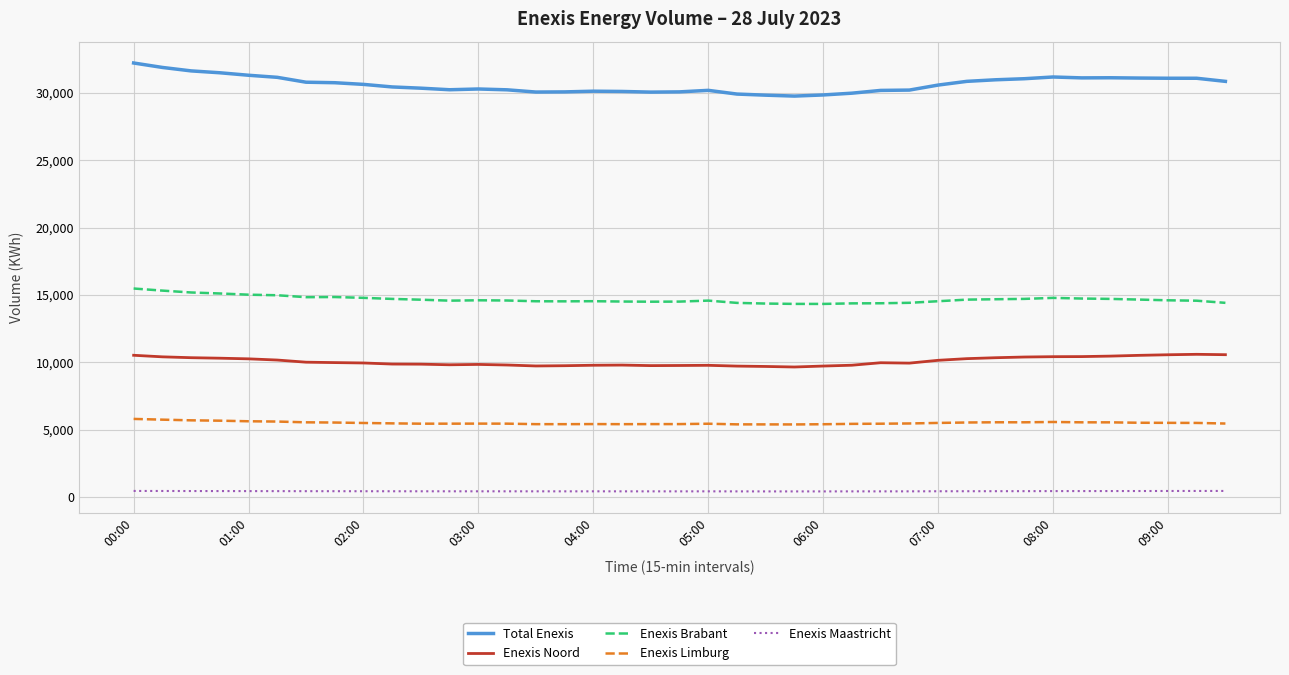

True or false: Enexis Brabant and Enexis Limburg intersect in this chart.

False